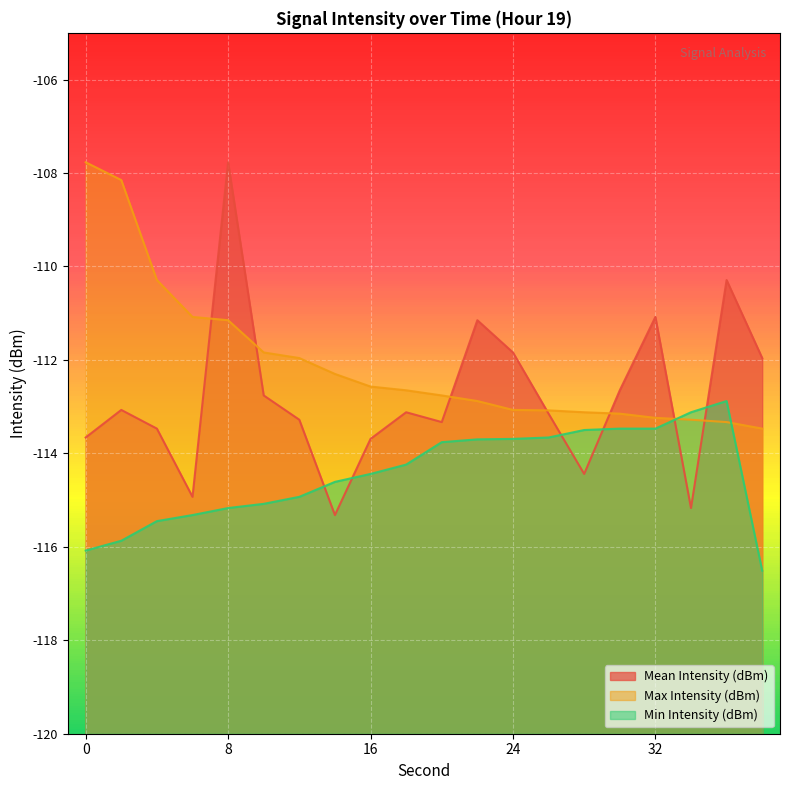

Reading left to right, transcribe all the data shown in this chart.

Mean Intensity (dBm): 0=-113.7	2=-113.1	4=-113.5	6=-114.9	8=-107.8	10=-112.8	12=-113.3	14=-115.3	16=-113.7	18=-113.1	20=-113.3	22=-111.2	24=-111.8	26=-113.2	28=-114.4	30=-112.7	32=-111.1	34=-115.2	36=-110.3	38=-112.0
Max Intensity (dBm): 0=-107.8	2=-108.2	4=-110.3	6=-111.1	8=-111.2	10=-111.8	12=-112.0	14=-112.3	16=-112.6	18=-112.7	20=-112.8	22=-112.9	24=-113.1	26=-113.1	28=-113.1	30=-113.2	32=-113.2	34=-113.3	36=-113.3	38=-113.5
Min Intensity (dBm): 0=-116.1	2=-115.9	4=-115.5	6=-115.3	8=-115.2	10=-115.1	12=-114.9	14=-114.6	16=-114.4	18=-114.2	20=-113.8	22=-113.7	24=-113.7	26=-113.7	28=-113.5	30=-113.5	32=-113.5	34=-113.1	36=-112.9	38=-116.5